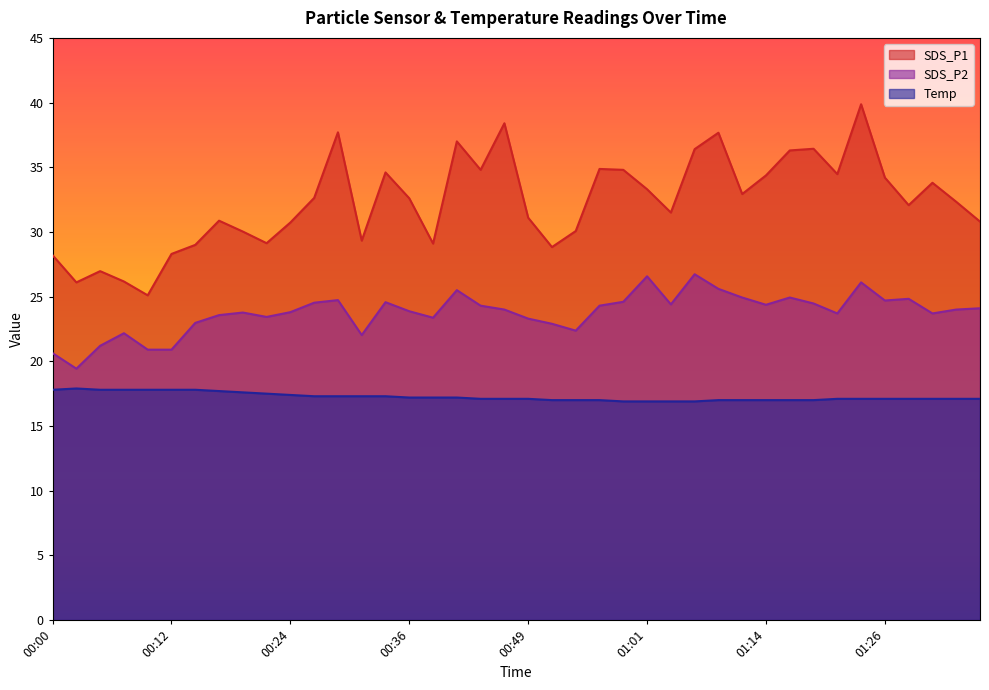

Which category has the highest value in the Temp series?

00:02